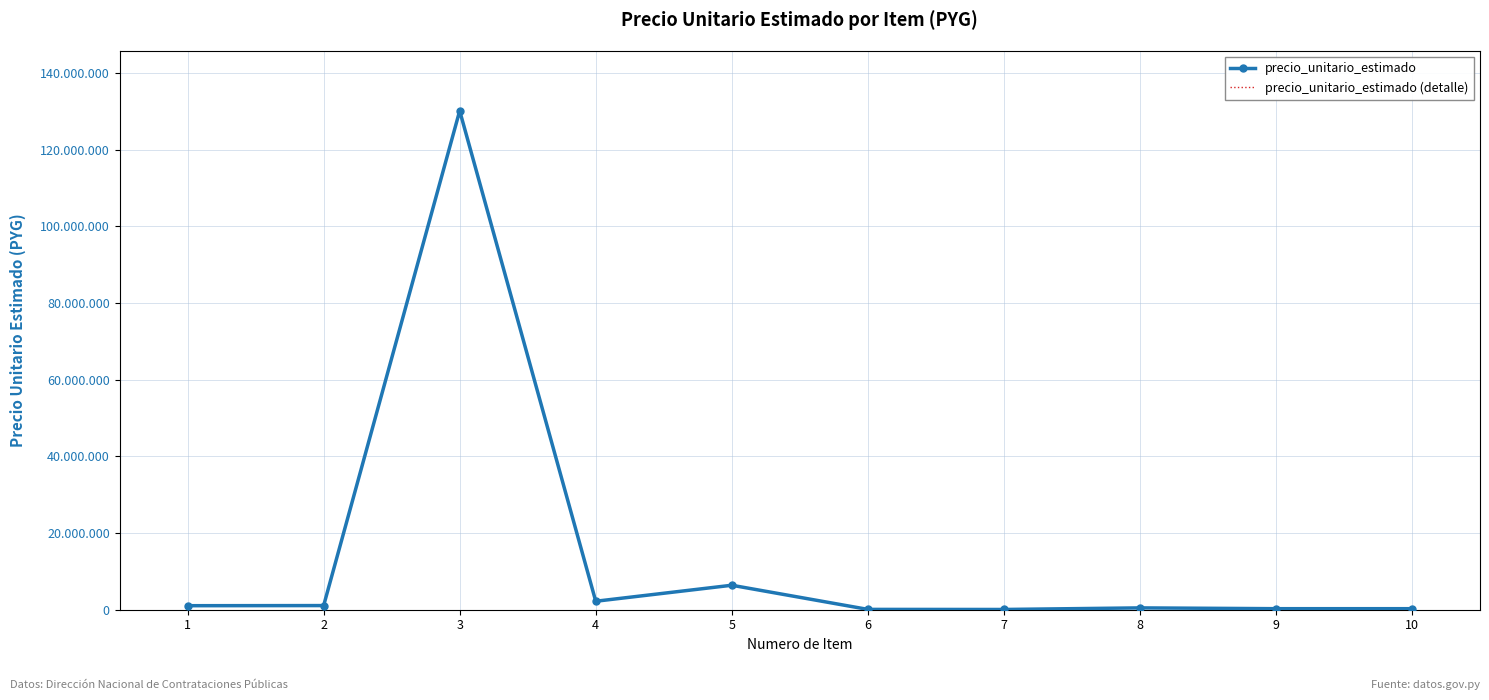

Which label corresponds to the smallest value in the chart?

7